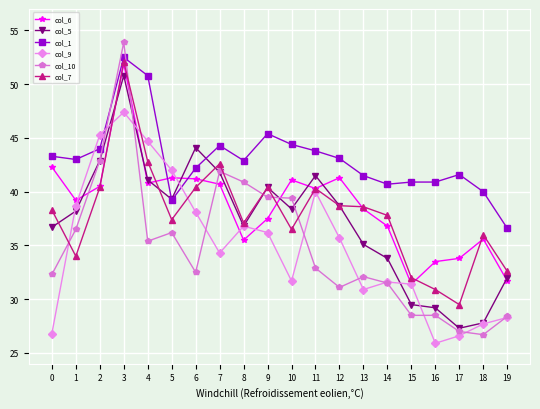

Which series has the largest range (max minus min)?

col_10